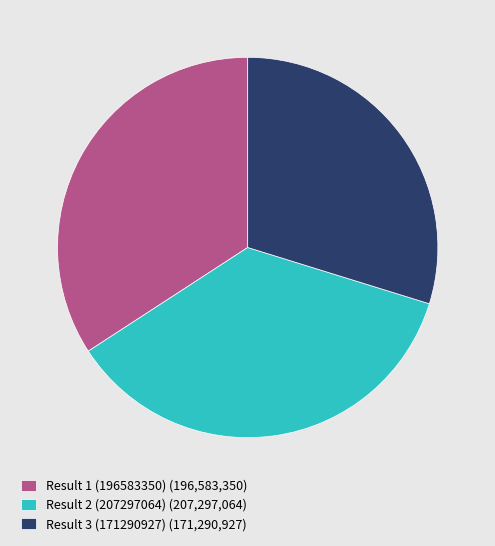

The Result 1 (196583350) (196,583,350) slice represents 34% of the pie. True or false?

True